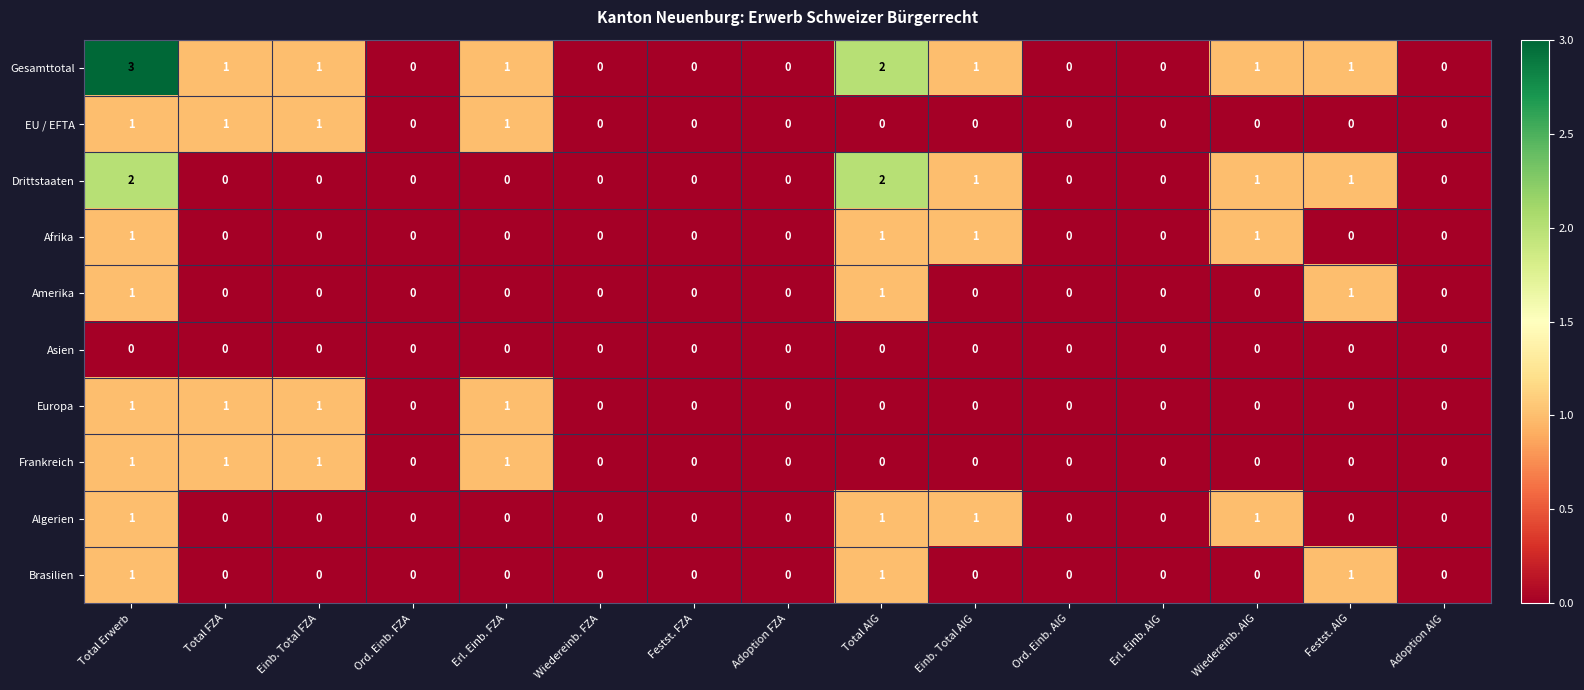

Which series has the largest range (max minus min)?

Gesamttotal